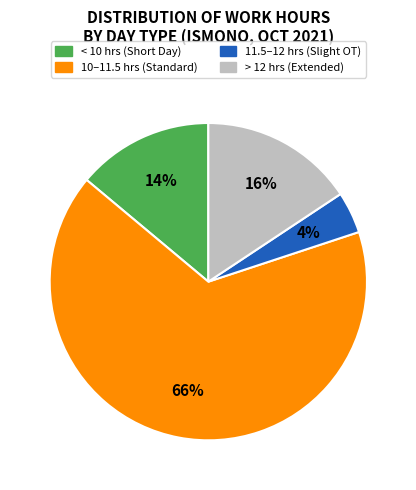

Is there any slice that represents more than half of the pie?

Yes